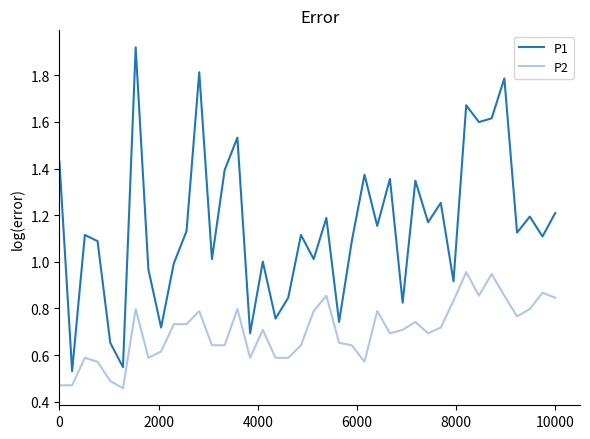

What are all the series names shown in the legend?

P1, P2